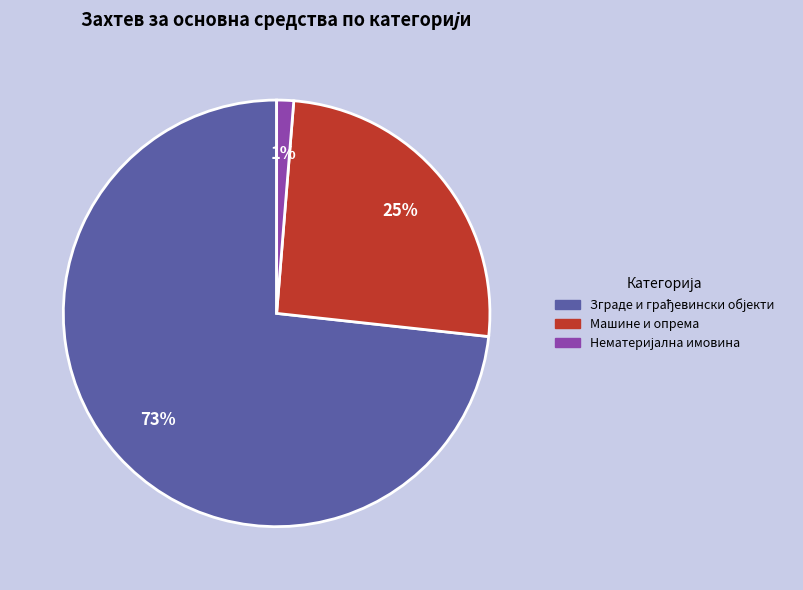

Is it true that Машине и опрема is 25% of the pie?

True